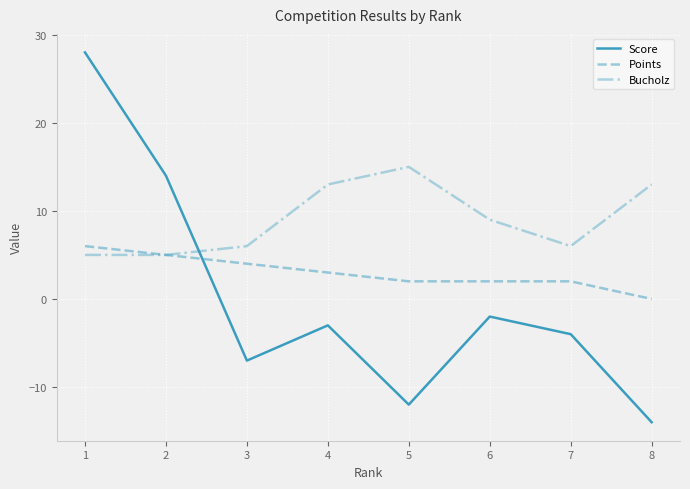

Between 1 and 6, which series saw the biggest shift?

Score